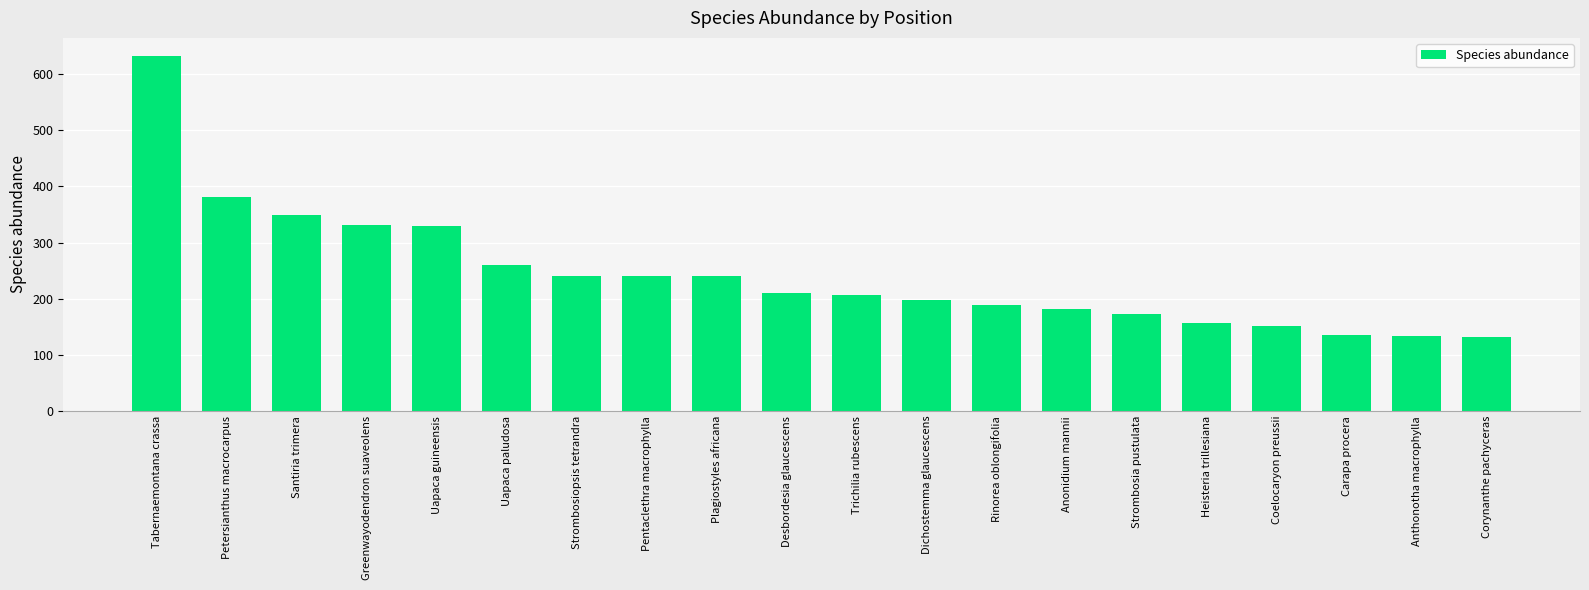

Where does the data first go above 210?

Tabernaemontana crassa